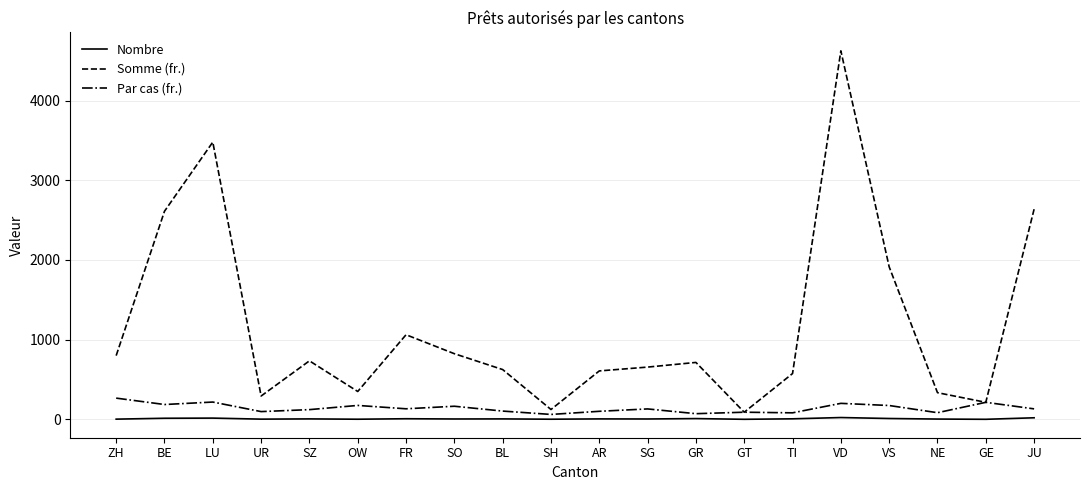

What position from the right is SZ?

16